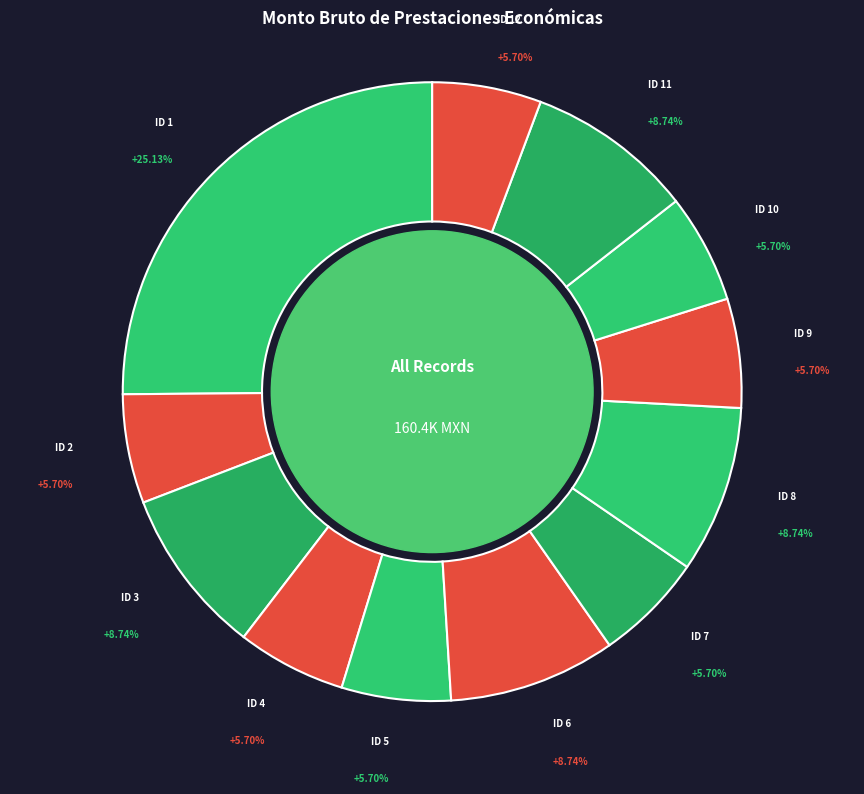

What is the smallest slice in the pie chart?

ID 2